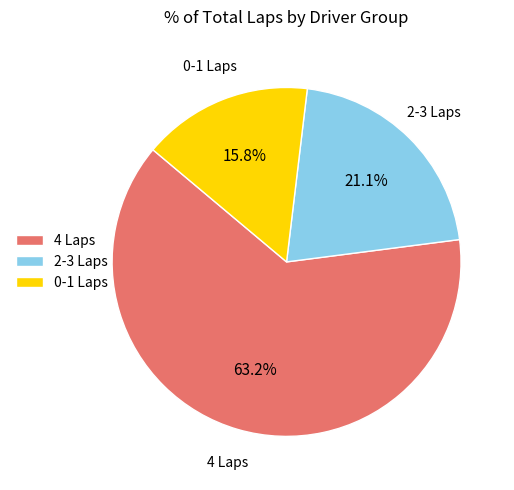

Which category has the smallest portion of the pie?

0-1 Laps